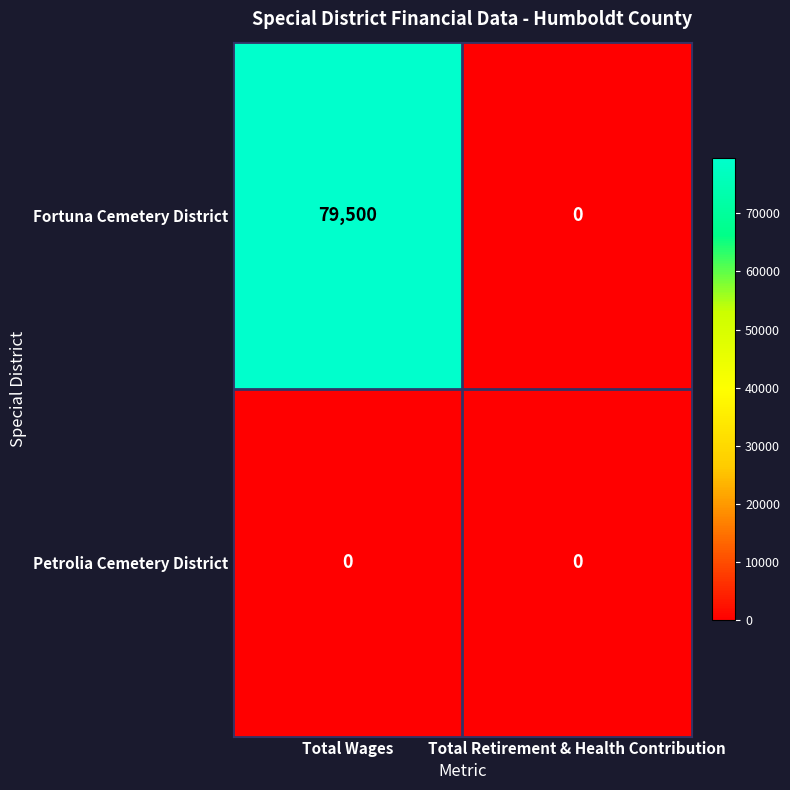

True or false: Fortuna Cemetery District has a value of 36606 at Total Retirement & Health Contribution.

False